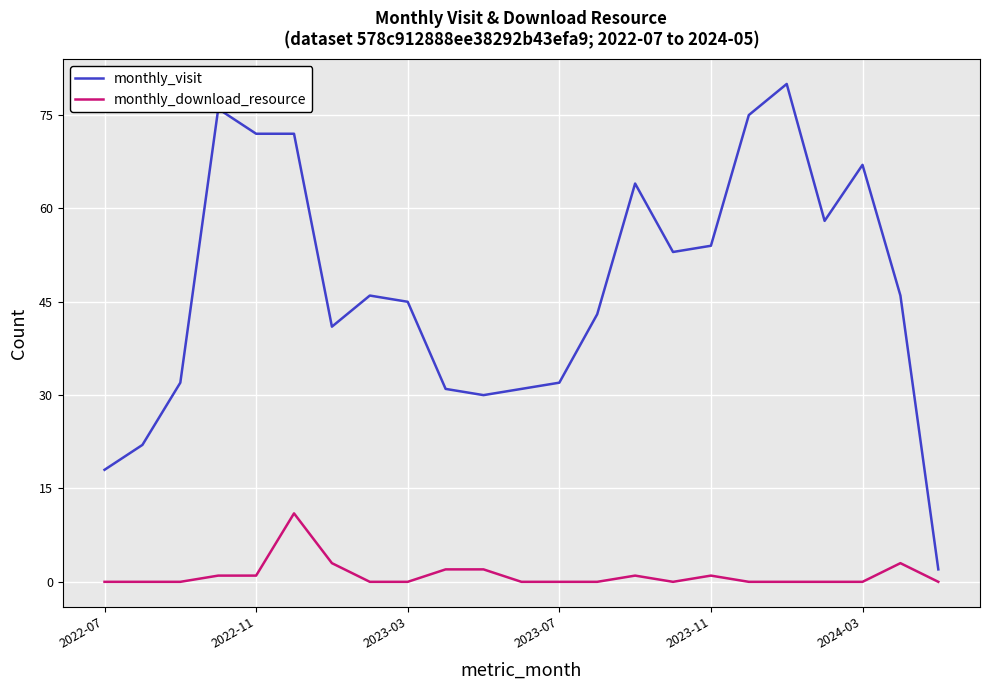

Which series has the largest total across all categories?

monthly_visit